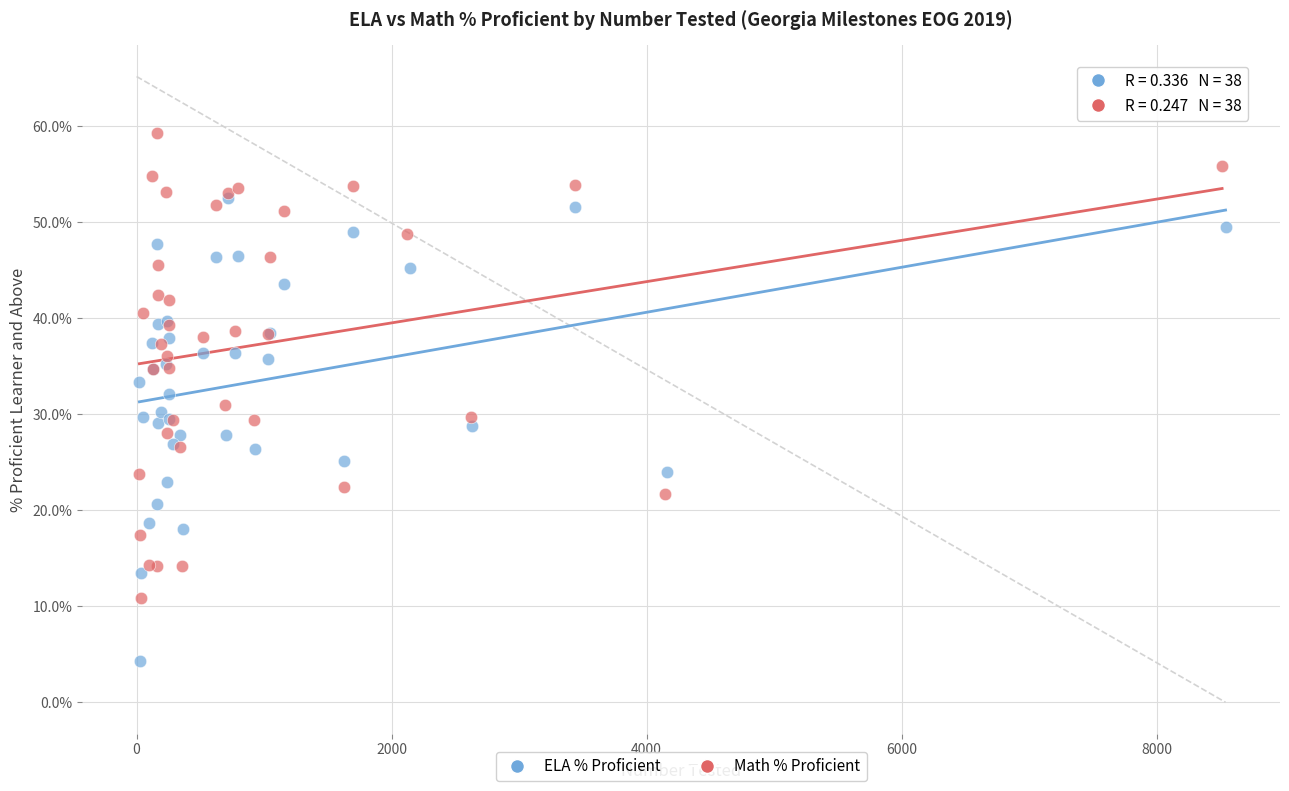

Which series reaches the minimum Y coordinate?

ELA % Proficient